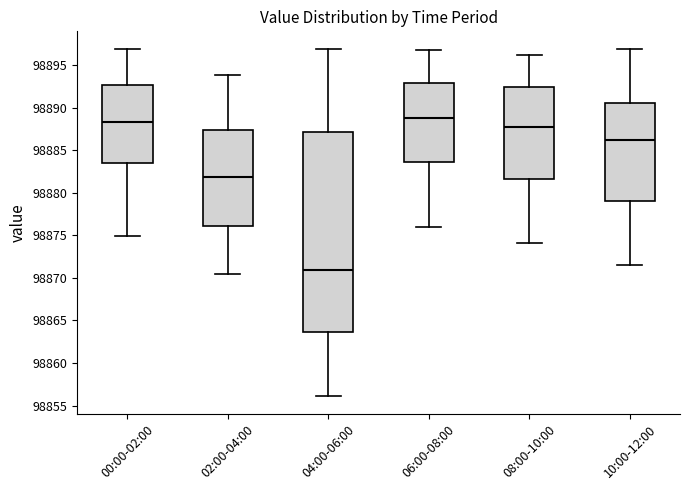

Reading left to right, transcribe this box plot: for each box, give where its median line is, the range the box spans, and where its two whiskers end, as read against the y-axis. The values are not printed on the chart, so give them approximately, as read against the axis.

00:00-02:00: median 98888.5, box 98883.5 to 98892.5, whiskers 98875.0 to 98897.0
02:00-04:00: median 98882.0, box 98876.0 to 98887.5, whiskers 98870.5 to 98894.0
04:00-06:00: median 98871.0, box 98863.5 to 98887.0, whiskers 98856.0 to 98897.0
06:00-08:00: median 98889.0, box 98883.5 to 98893.0, whiskers 98876.0 to 98897.0
08:00-10:00: median 98887.5, box 98881.5 to 98892.5, whiskers 98874.0 to 98896.0
10:00-12:00: median 98886.0, box 98879.0 to 98890.5, whiskers 98871.5 to 98897.0